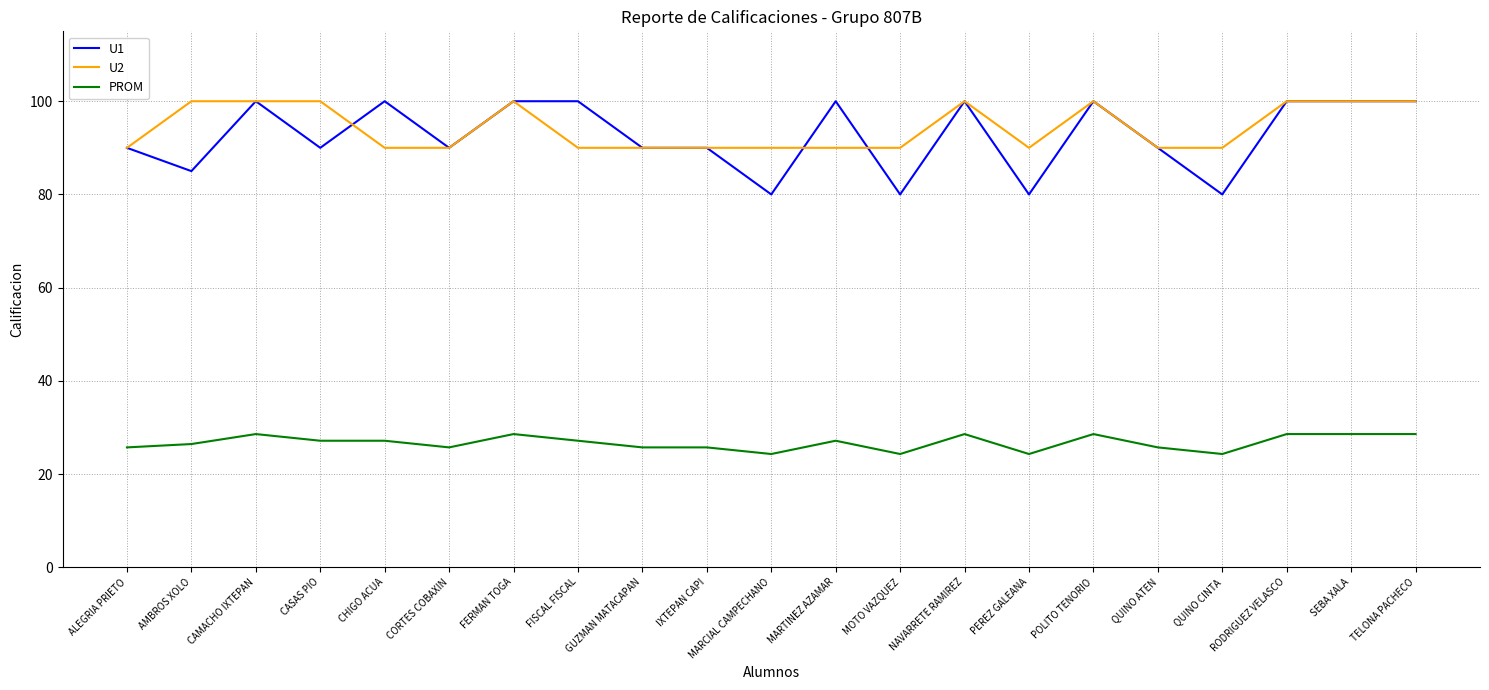

Does the chart have visible grid lines?

Yes